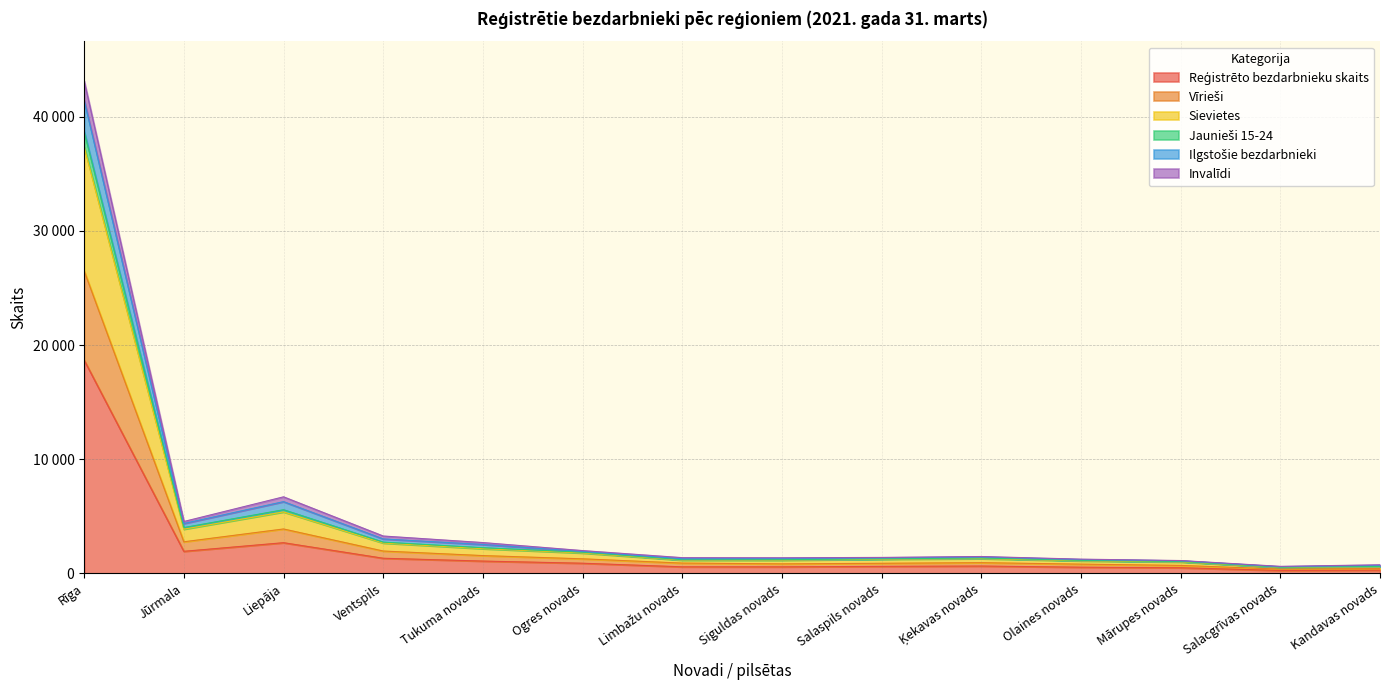

Does the chart have visible grid lines?

Yes